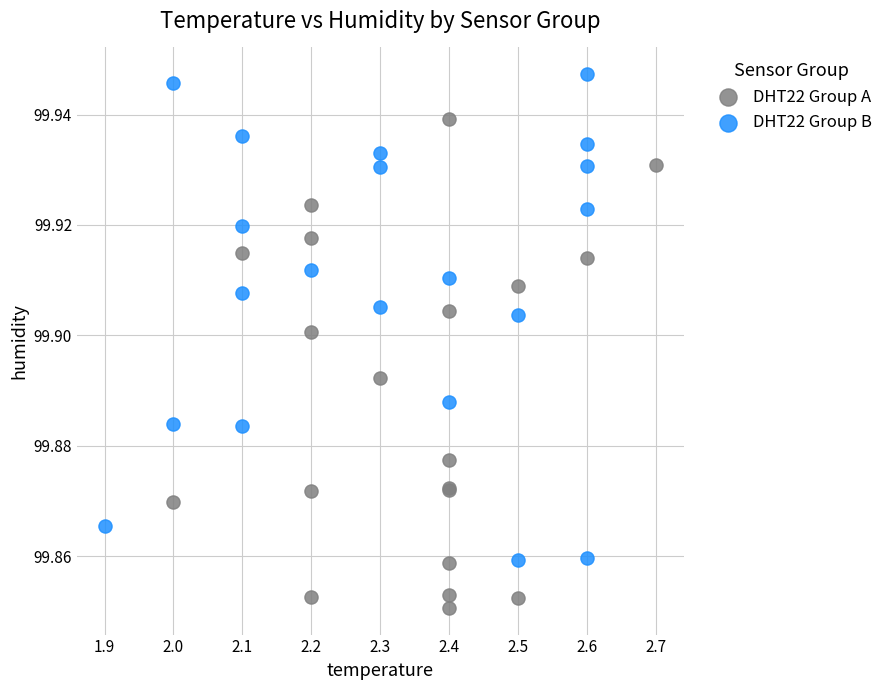

Which series reaches the minimum Y coordinate?

DHT22 Group A